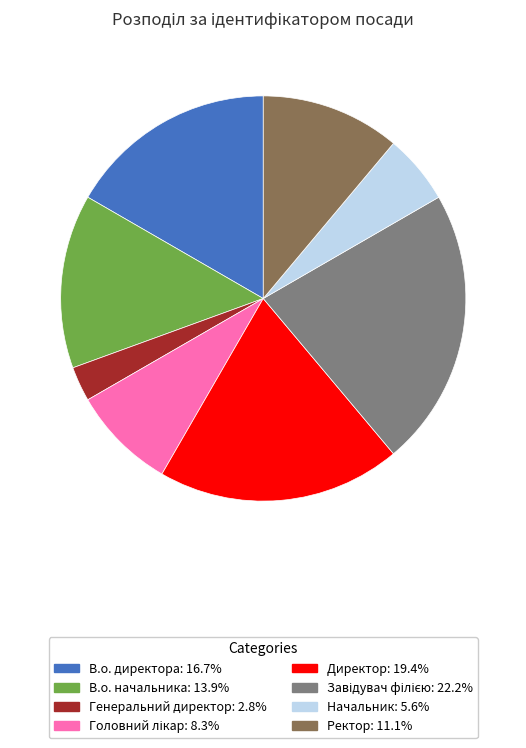

Between Начальник and Директор, which is larger?

Директор